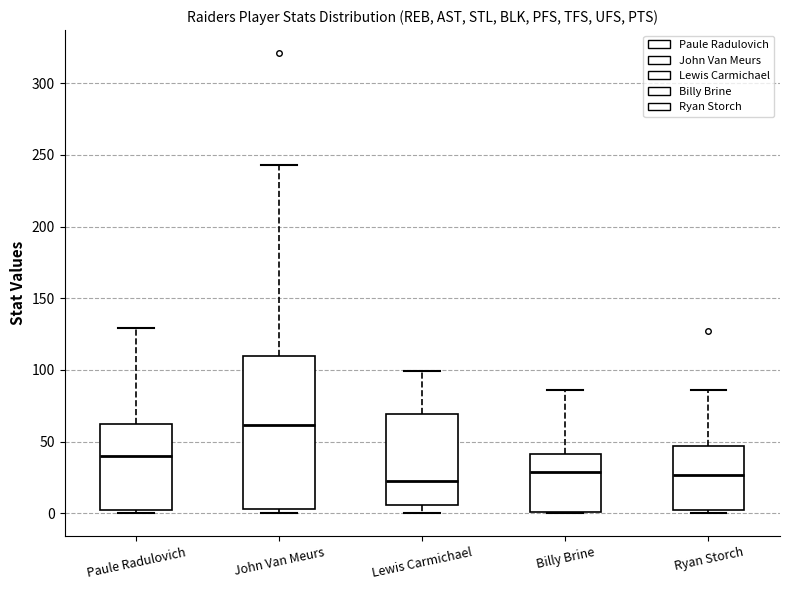

Reading left to right, transcribe this box plot: for each box, give where its median line is, the range the box spans, and where its two whiskers end, as read against the y-axis. The values are not printed on the chart, so give them approximately, as read against the axis.

Paule Radulovich: median 40, box 0 to 65, whiskers 0 (just below the box's lower edge) to 130
John Van Meurs: median 60, box 5 to 110, whiskers 0 to 245
Lewis Carmichael: median 25, box 5 to 70, whiskers 0 to 100
Billy Brine: median 30, box 0 to 40, whiskers 0 to 85
Ryan Storch: median 25, box 0 to 45, whiskers 0 (just below the box's lower edge) to 85